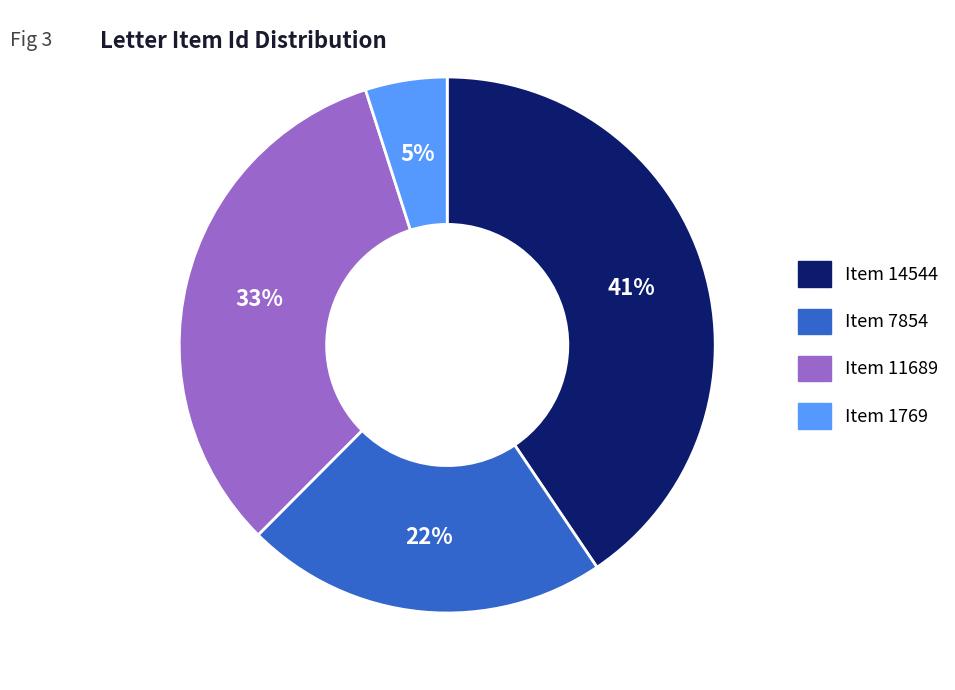

Is the sum of Item 7854 and Item 1769 greater than half?

No